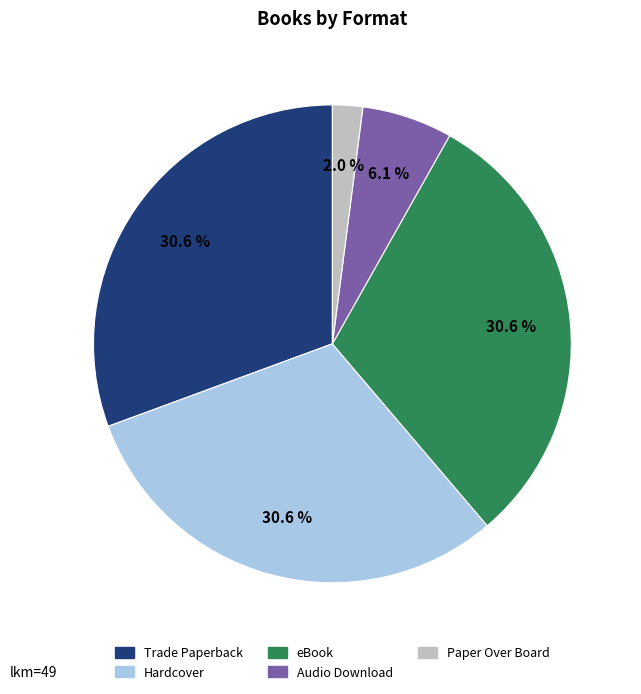

Which has a higher value, Trade Paperback or Paper Over Board?

Trade Paperback